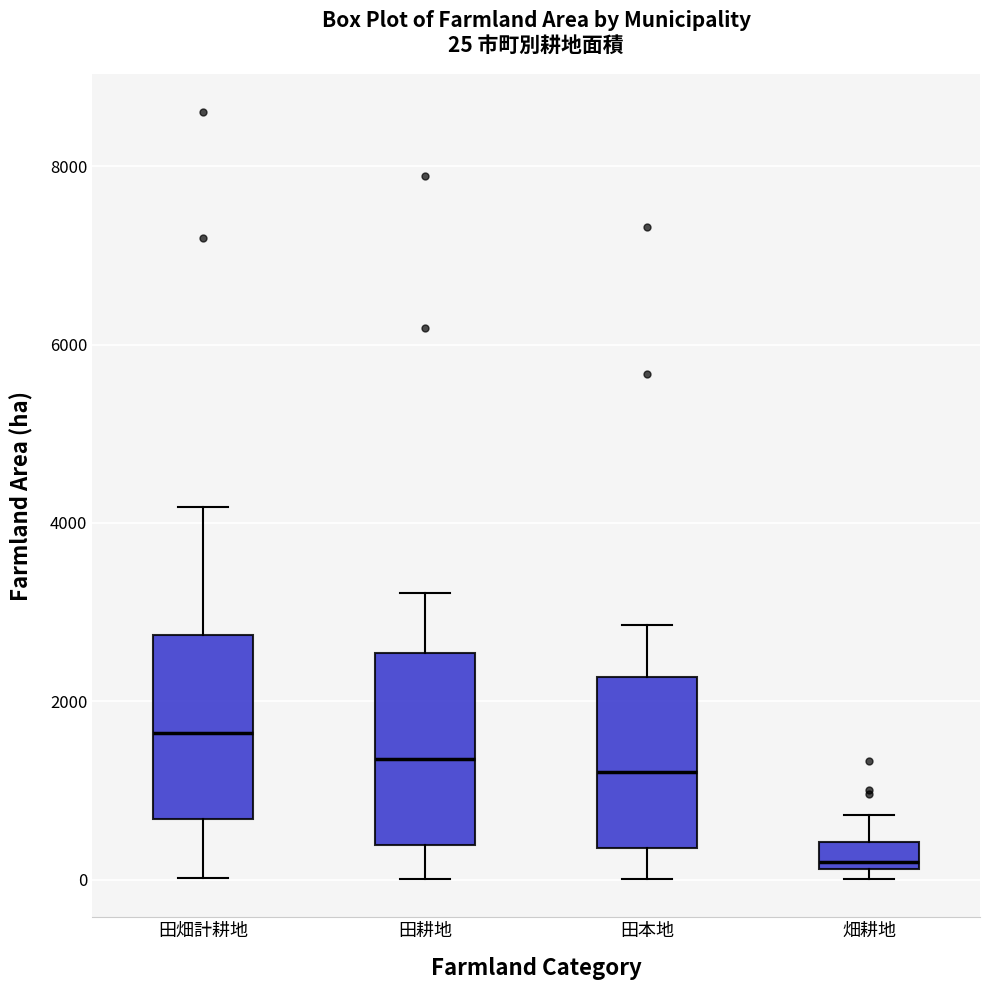

Which box's median line is the highest?

田畑計耕地